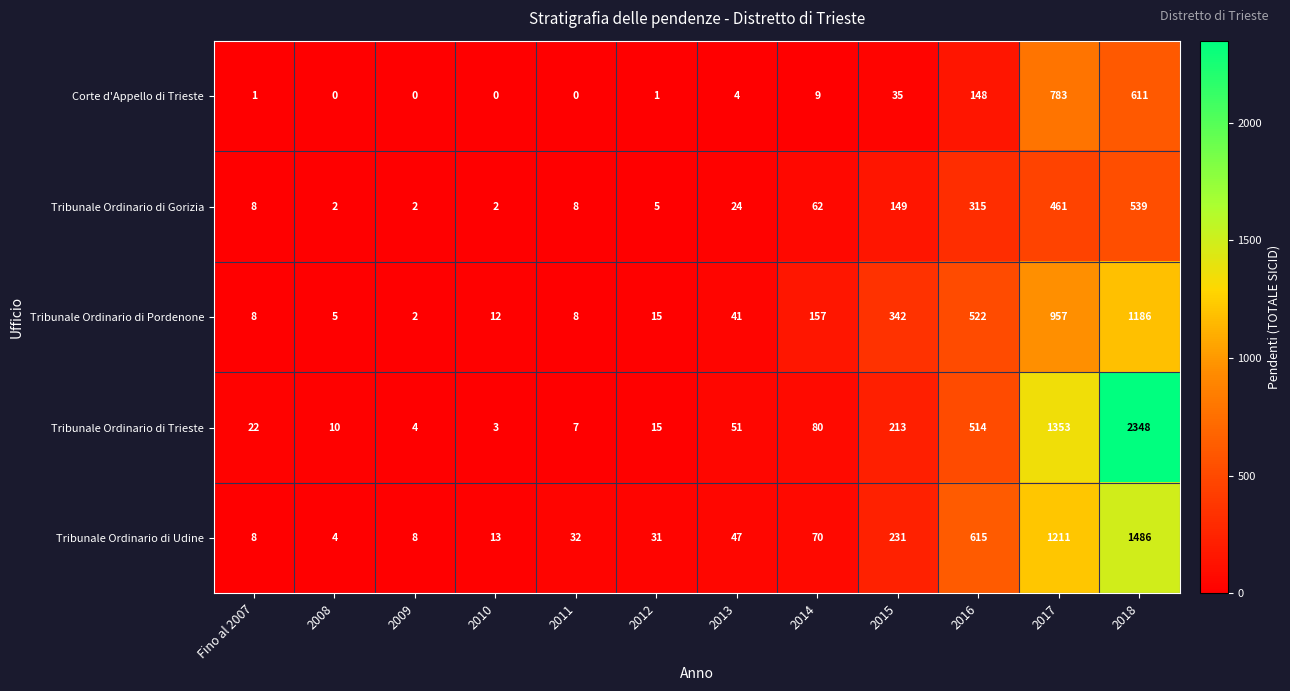

True or false: Corte d'Appello di Trieste has a value of 1 at 2012.

True